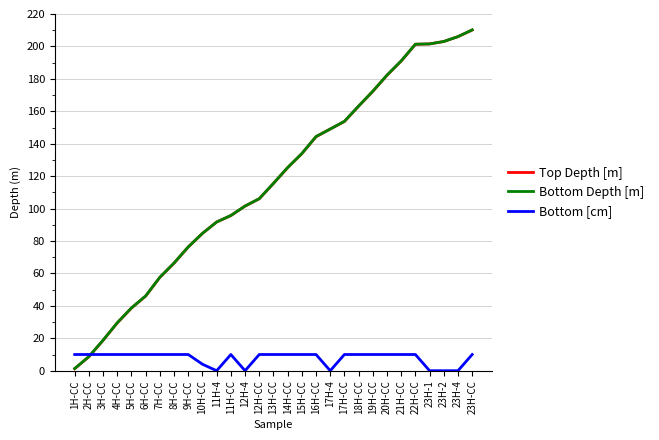

What is the sum of the Bottom [cm] values at 23H-2 and 22H-CC?

10.0